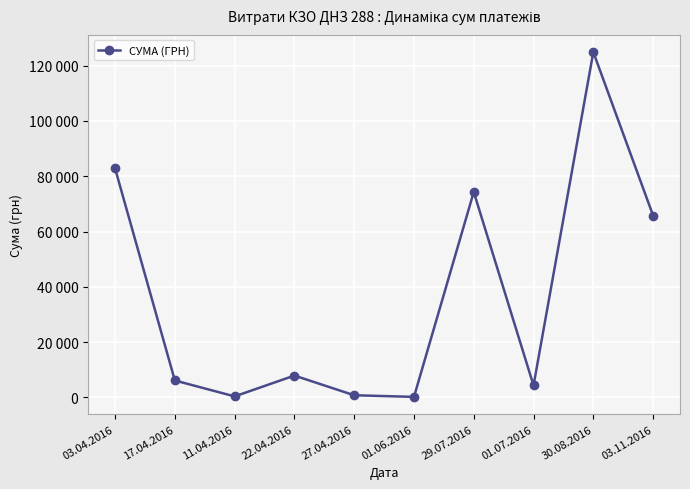

Reading left to right, what are all the values shown in this chart?

03.04.2016=82834.0	17.04.2016=6109.0	11.04.2016=355.0	22.04.2016=7889.8	27.04.2016=764.1	01.06.2016=176.0	29.07.2016=74303.1	01.07.2016=4320.0	30.08.2016=124904.8	03.11.2016=65790.6